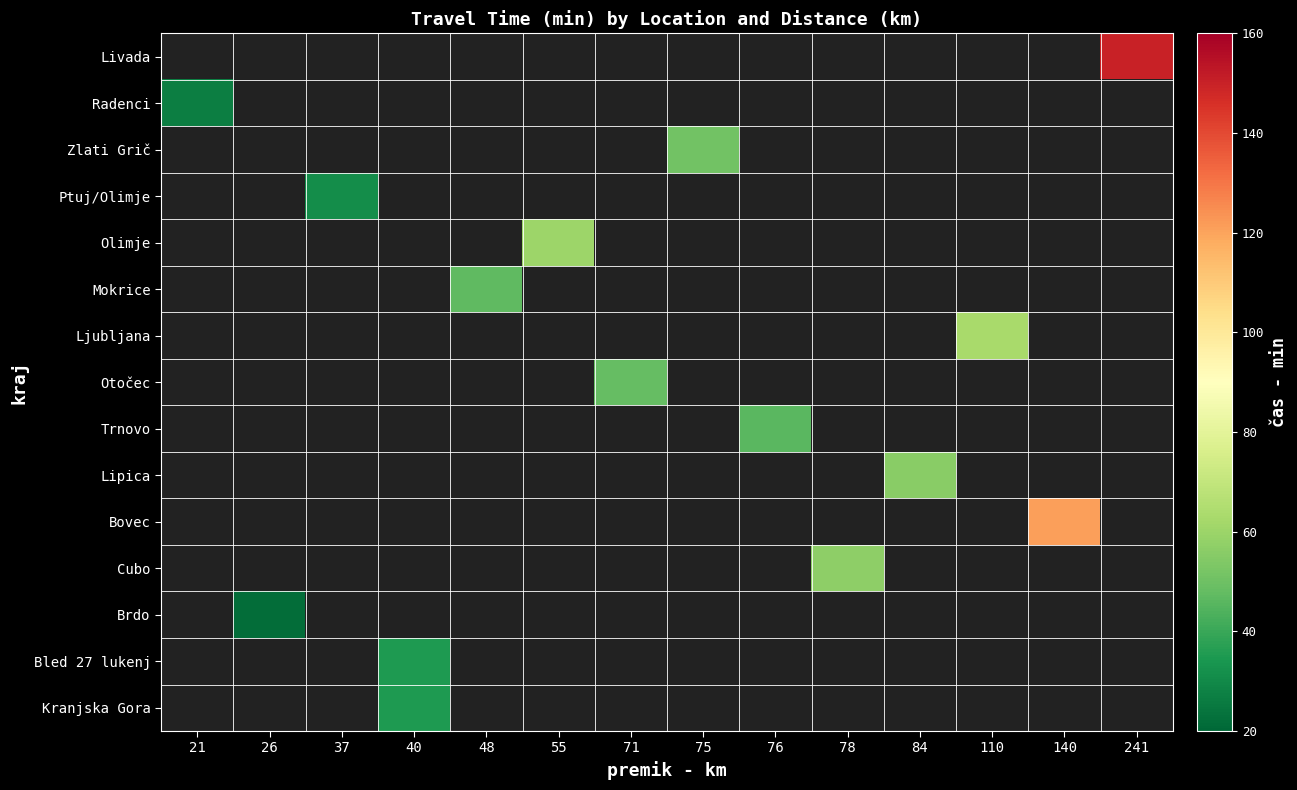

List the series in order of their overall mean, highest first.

Livada, Radenci, Zlati Grič, Ptuj/Olimje, Olimje, Mokrice, Ljubljana, Otočec, Trnovo, Lipica, Bovec, Cubo, Brdo, Bled 27 lukenj, Kranjska Gora